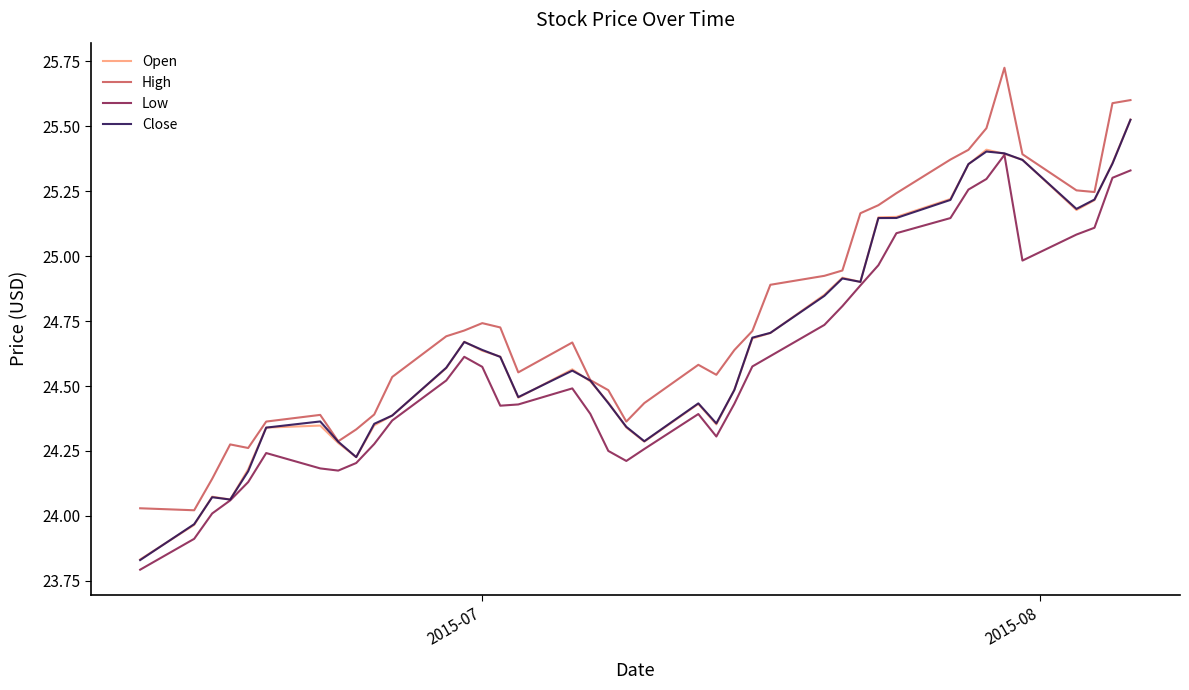

True or false: Low and High cross at least once.

False